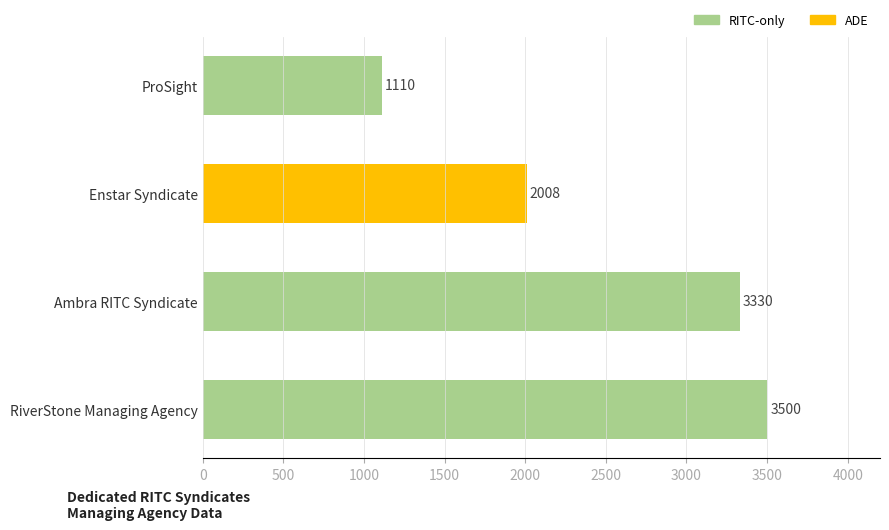

Reading bottom to top, list all the values displayed in this chart.

RiverStone Managing Agency=3500	Ambra RITC Syndicate=3330	Enstar Syndicate=2008	ProSight=1110